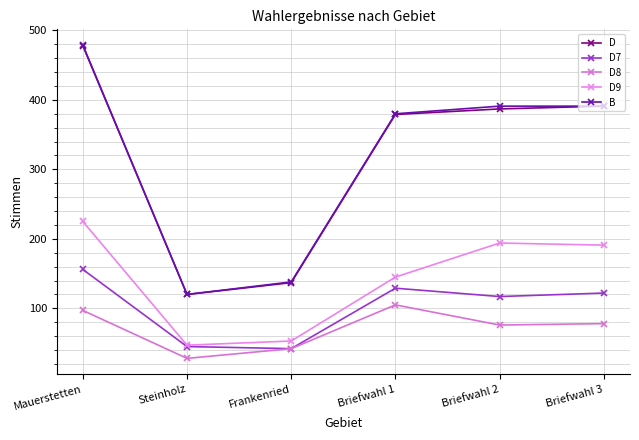

How many values in the D8 series are below 78?

3